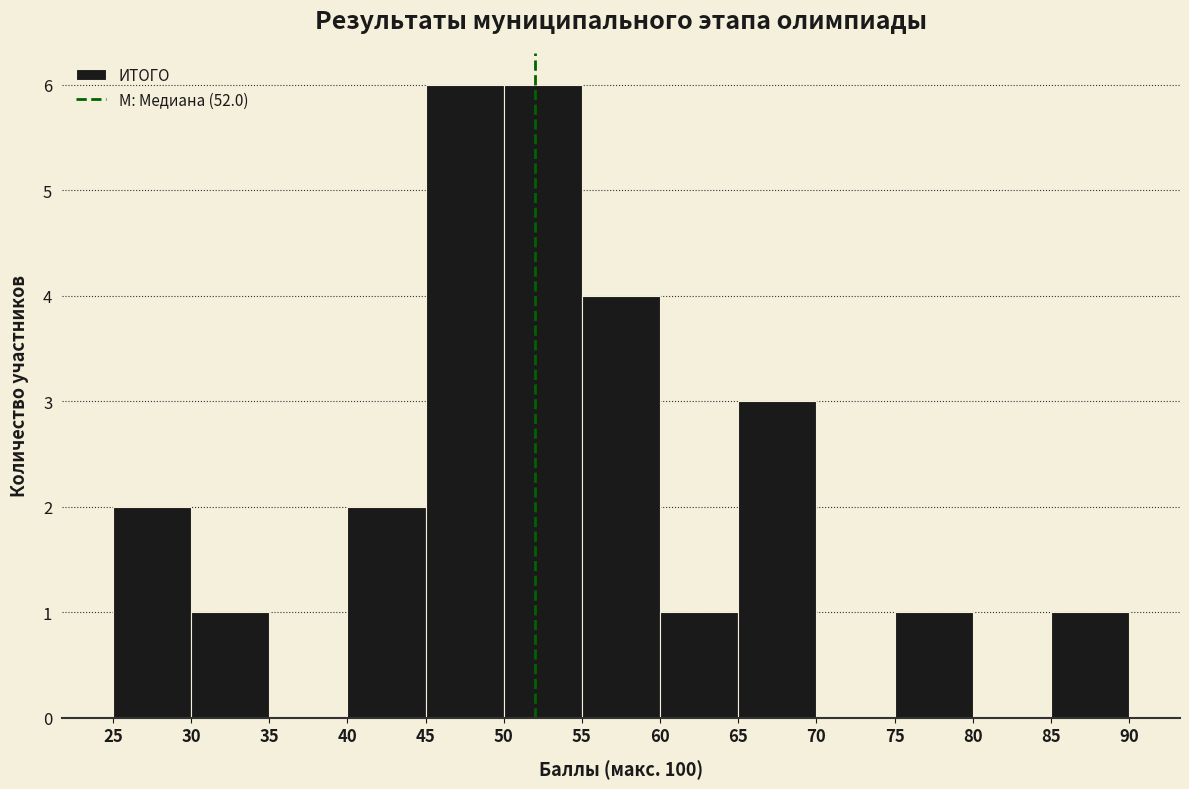

Reading left to right, transcribe this chart: for each bar, give the range it covers on the x-axis and its height. The values are not printed on the chart, so give them approximately, as read against the axis.

25 to 30: 2
30 to 35: 1
35 to 40: 0
40 to 45: 2
45 to 50: 6
50 to 55: 6
55 to 60: 4
60 to 65: 1
65 to 70: 3
70 to 75: 0
75 to 80: 1
80 to 85: 0
85 to 90: 1